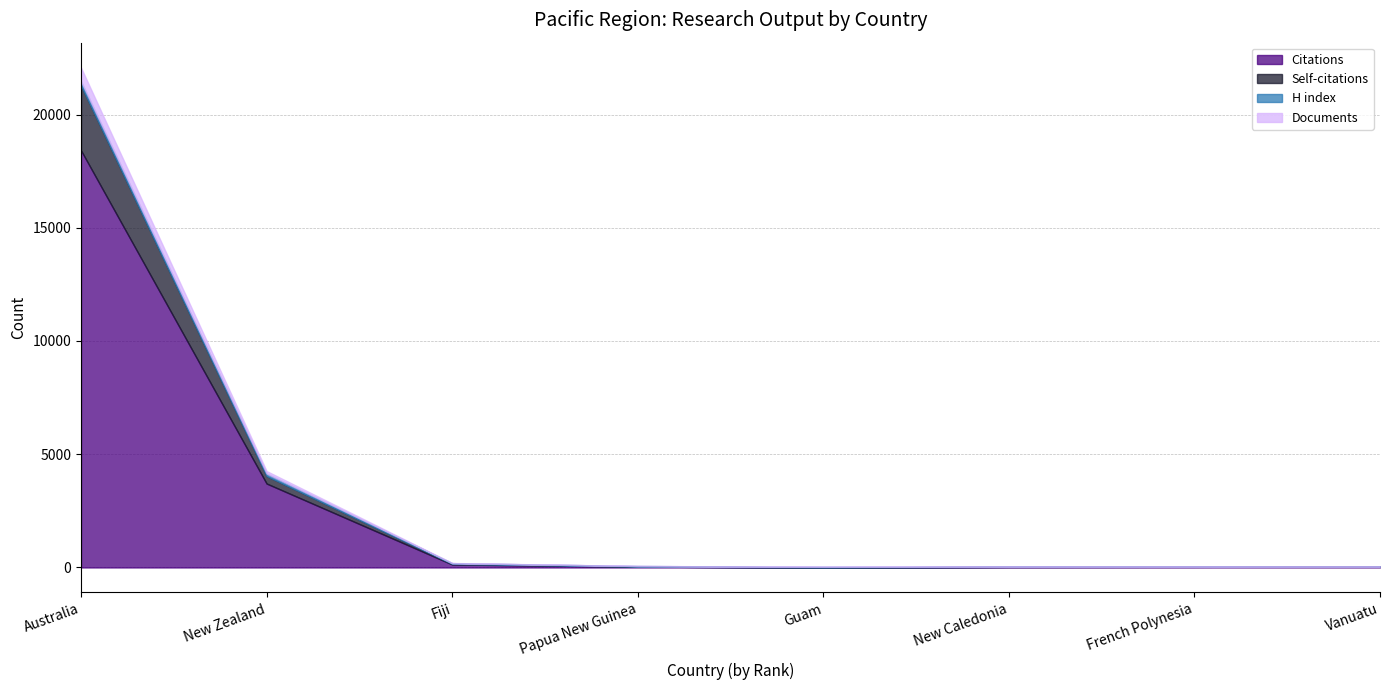

List the labels in order of Documents value, largest first.

Australia, New Zealand, Fiji, Papua New Guinea, Guam, New Caledonia, French Polynesia, Vanuatu